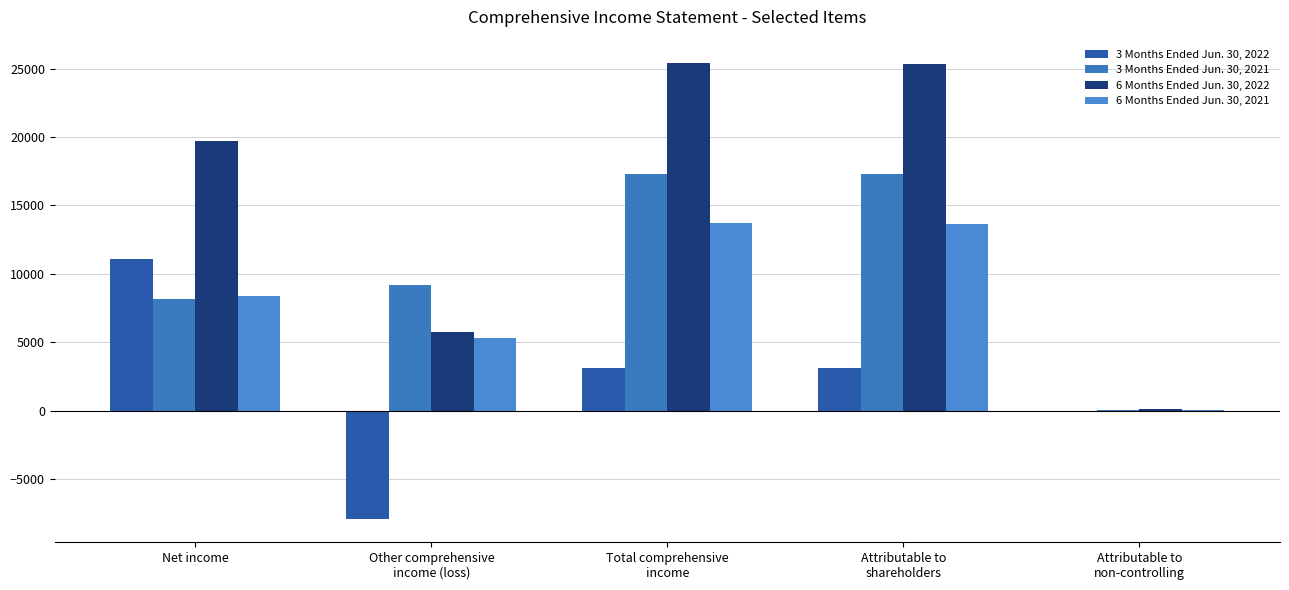

How many groups of bars are there?

5